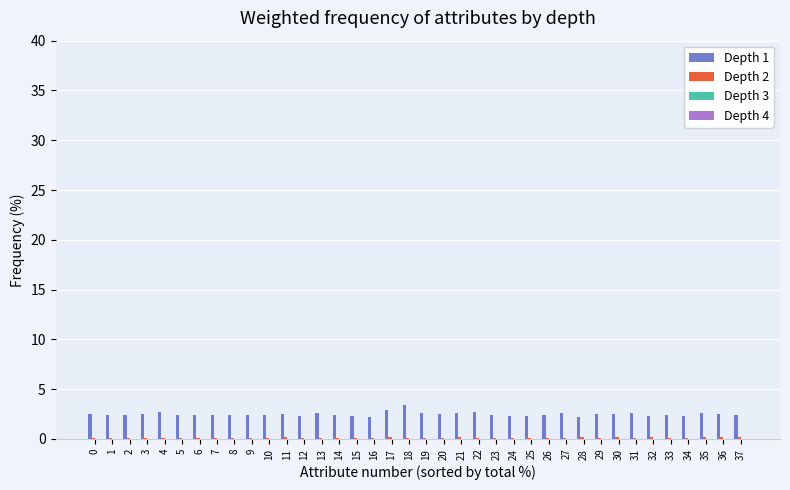

The value of Depth 1 at 5 is 2.4. True or false?

True